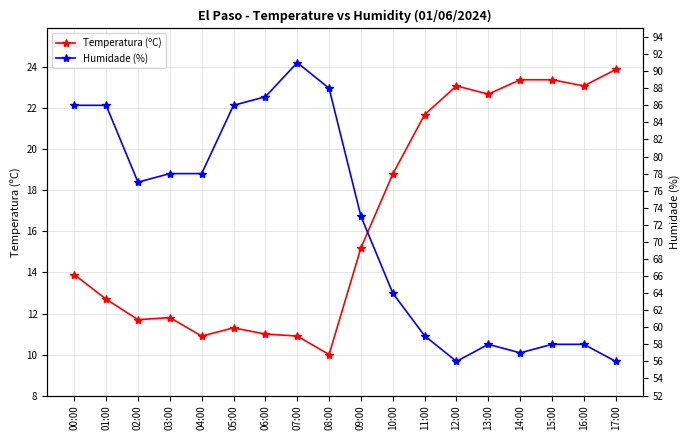

At which category is the sum across all series the highest?

07:00